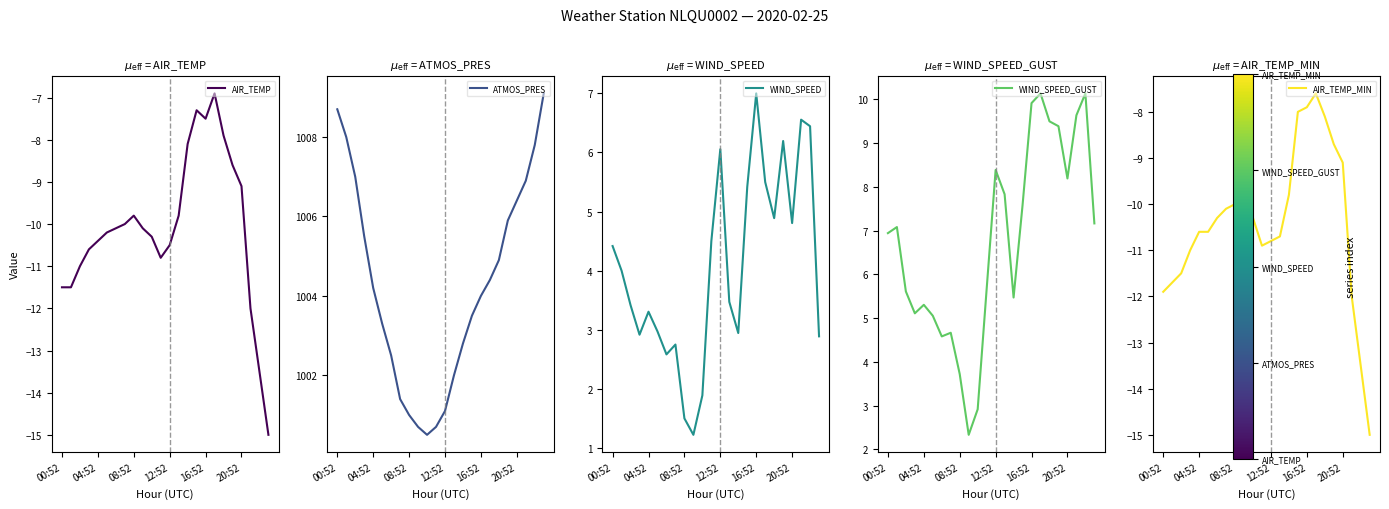

Which category has the highest value across all series?

23